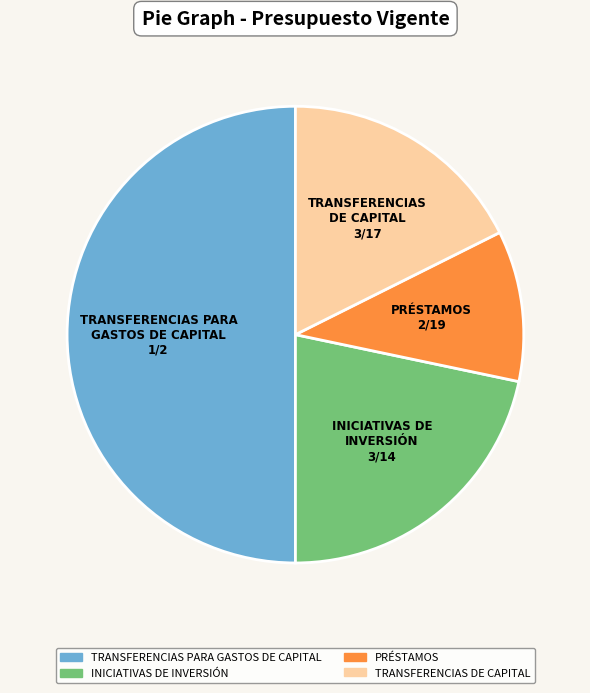

True or false: TRANSFERENCIAS PARA GASTOS DE CAPITAL accounts for 50% of the total.

True